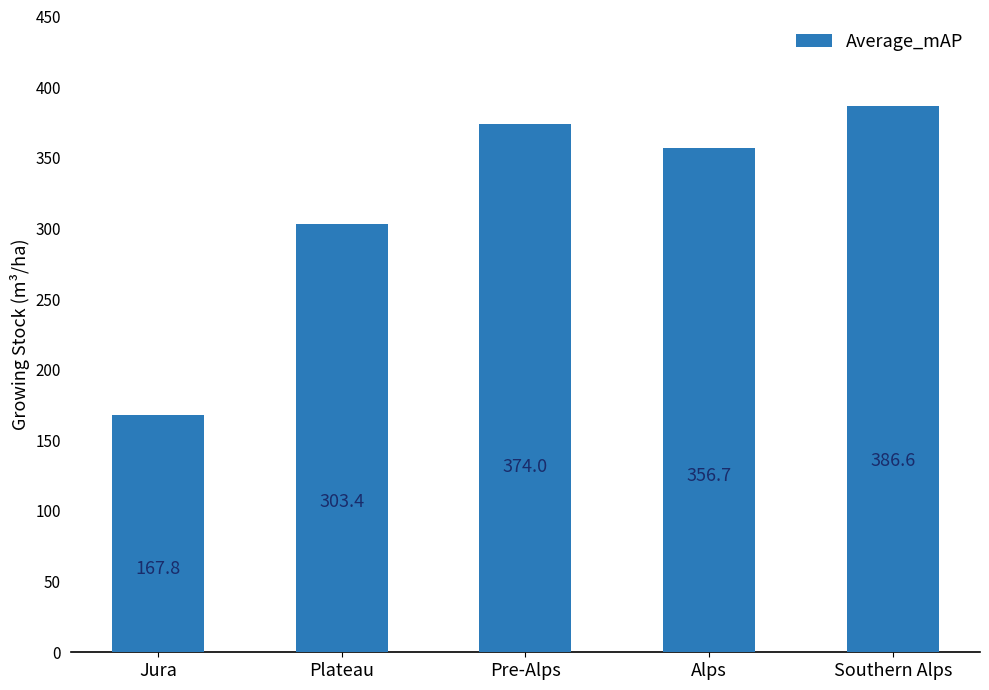

Where does the data first go above 356?

Pre-Alps